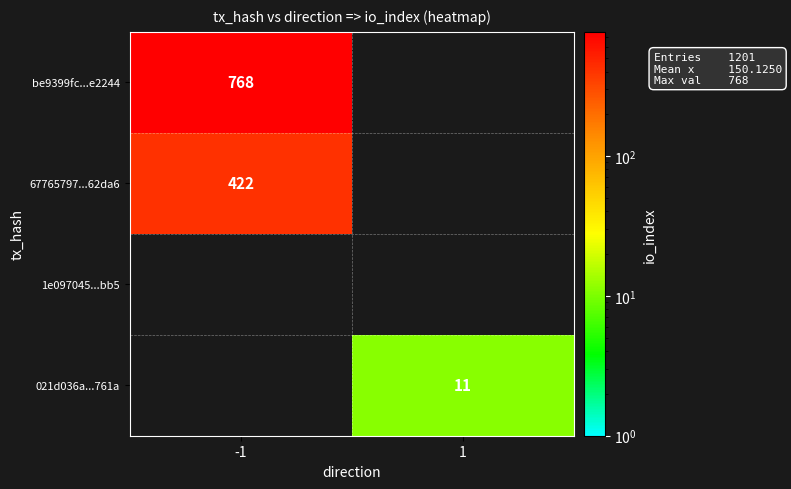

The be9399fc...e2244 series shows 1317 at -1. True or false?

False